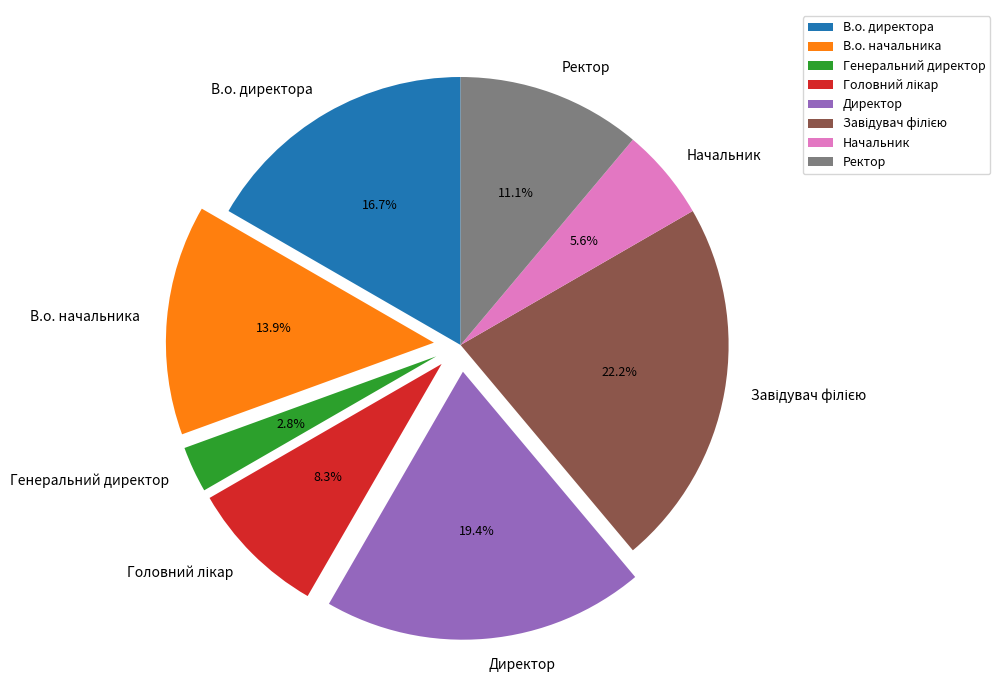

What is the smallest slice in the pie chart?

Генеральний директор